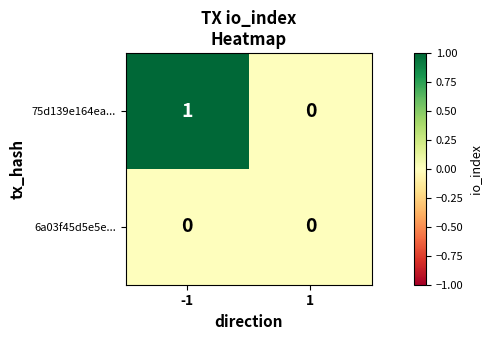

Reading left to right, extract all data points from this chart.

75d139e164ea...: 1	0
6a03f45d5e5e...: 0	0